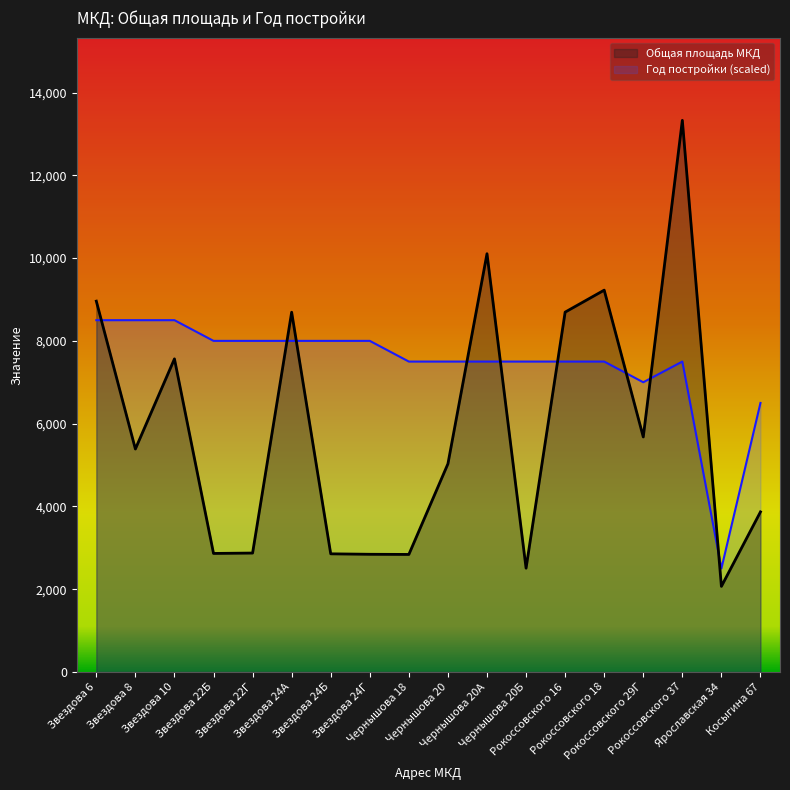

What is the value of the Общая площадь МКД point at the 12th from the left?

2507.0